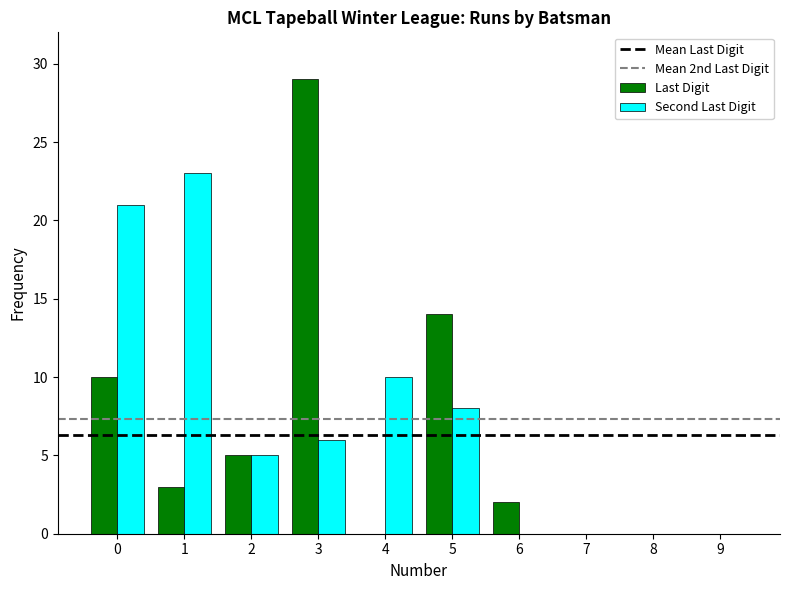

Which series has the widest spread of values?

Last Digit